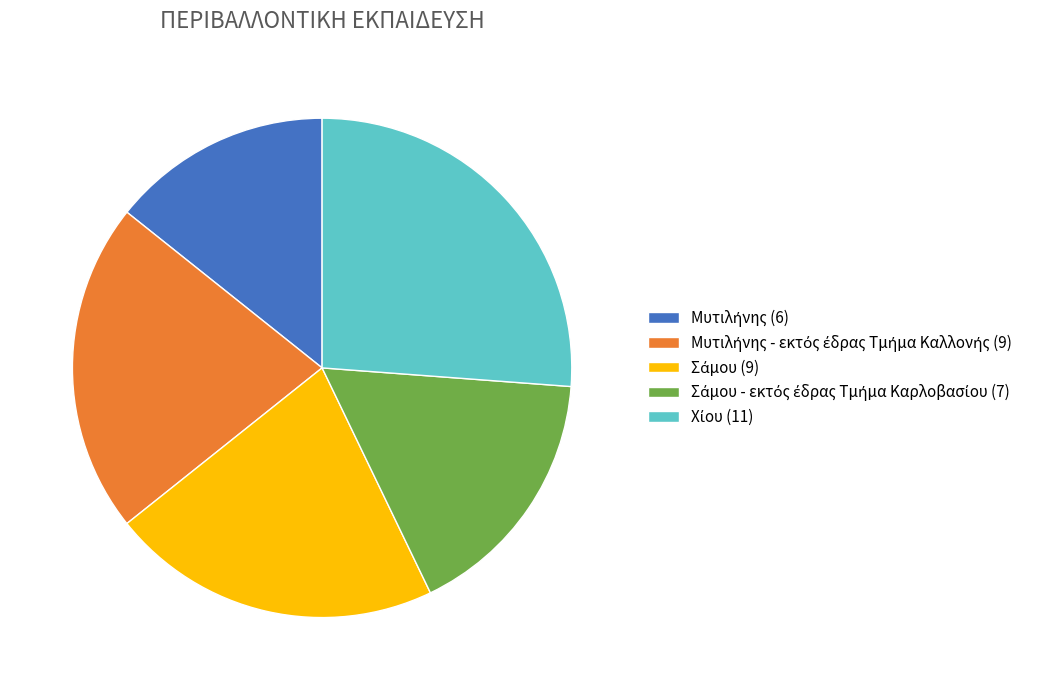

Is there a majority slice in this chart?

No